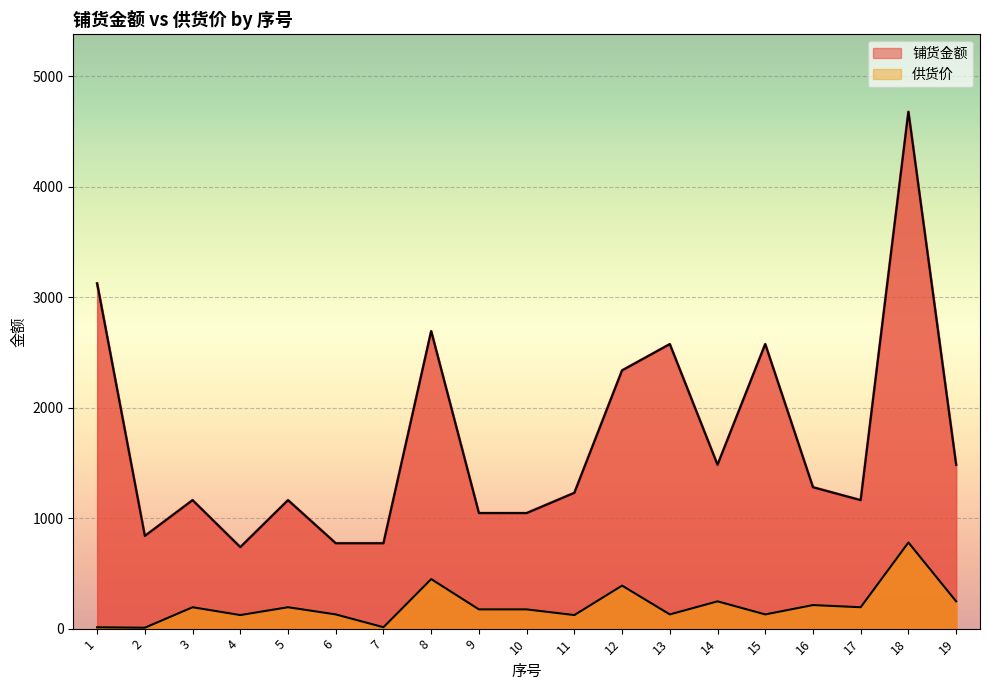

The value of 供货价 at 15 is 37.9. True or false?

False